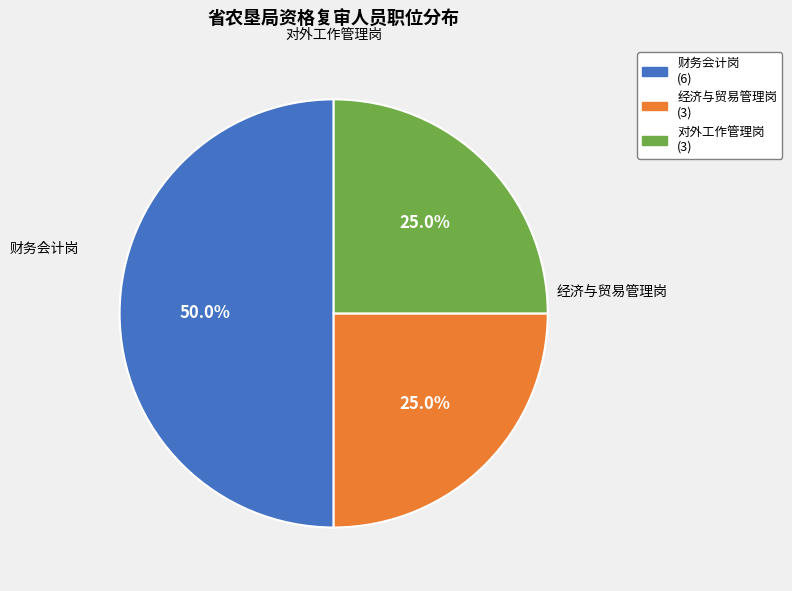

To the nearest percent, what is the combined percentage of 对外工作管理岗 and 经济与贸易管理岗?

50%